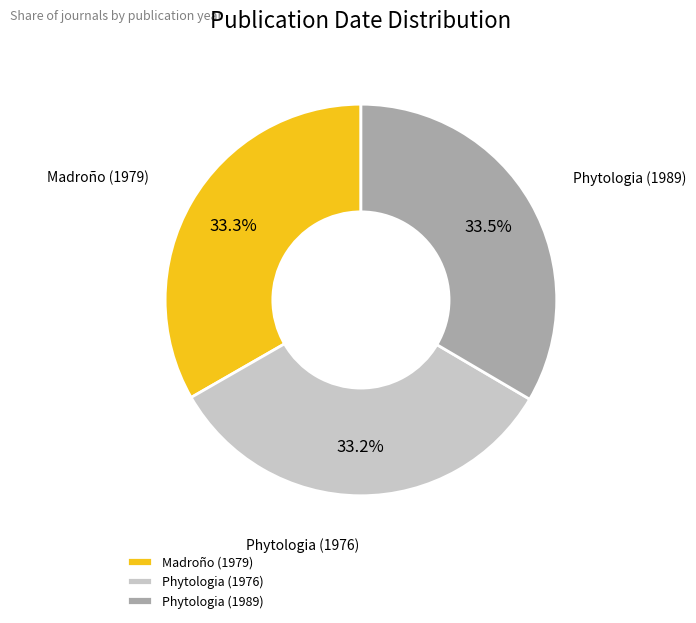

The Madroño (1979) slice represents 33% of the pie. True or false?

True